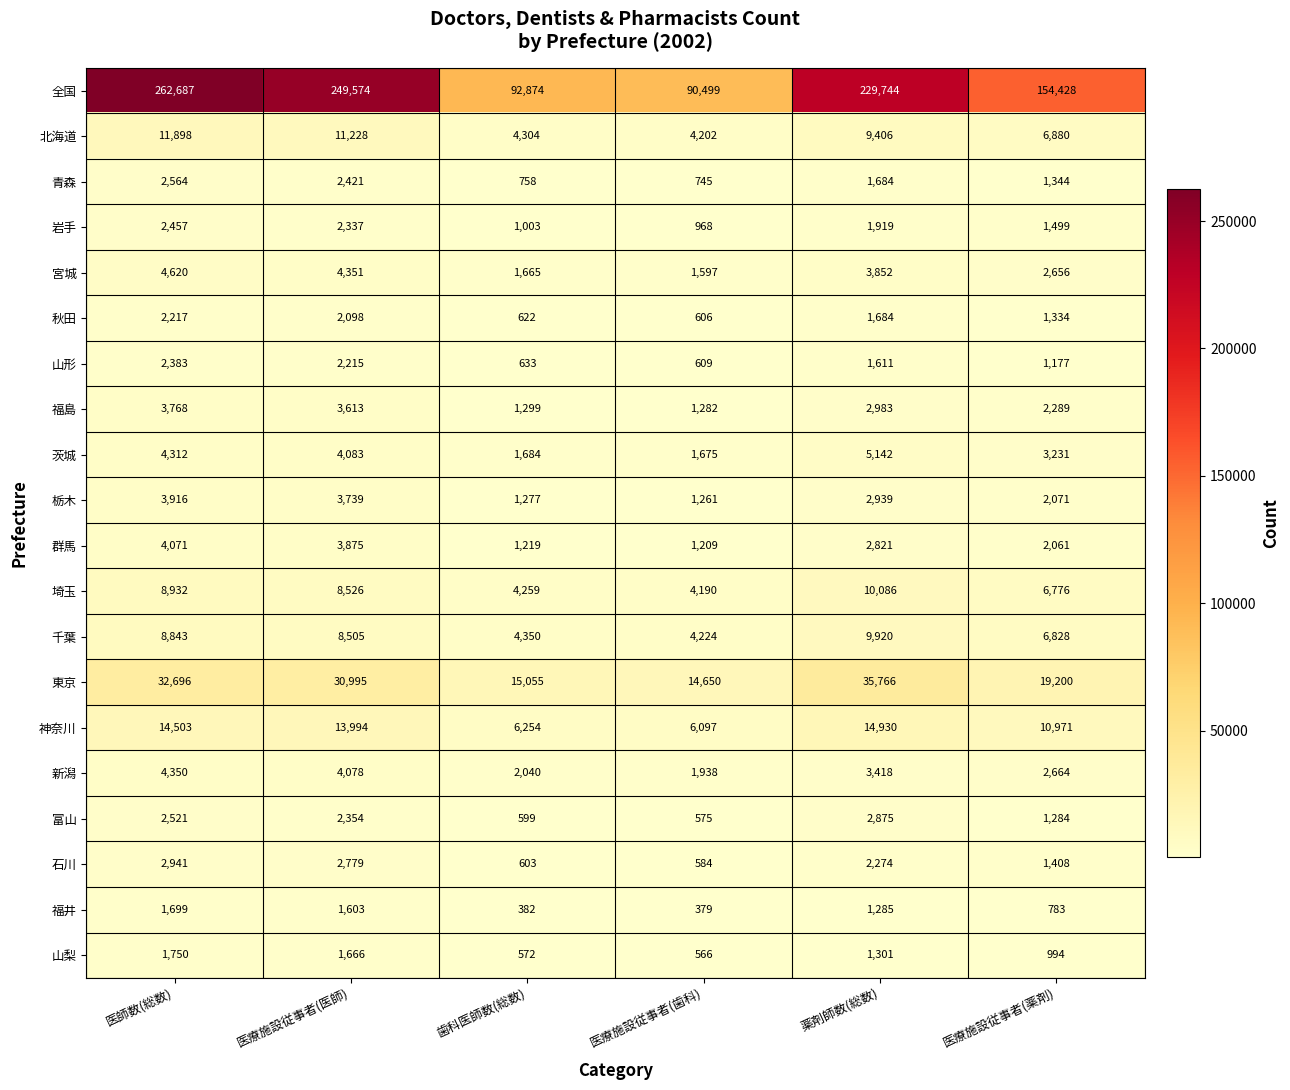

What is the sum of all 富山 values?

10208